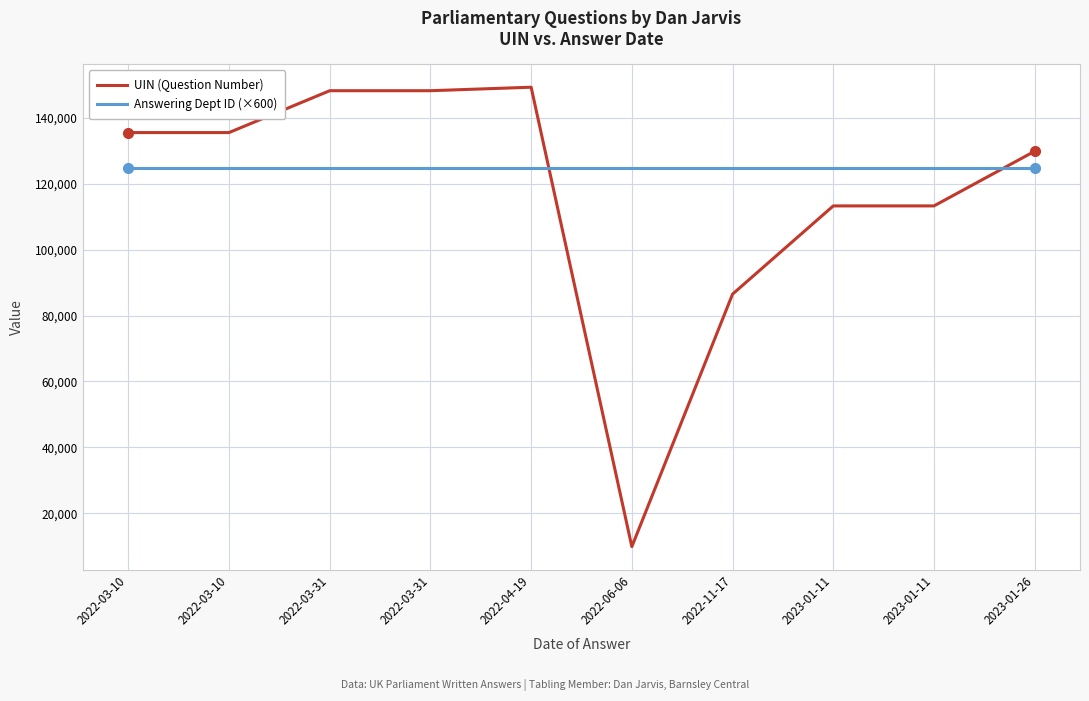

What value does the UIN (Question Number) series have at 2022-03-31?

148203